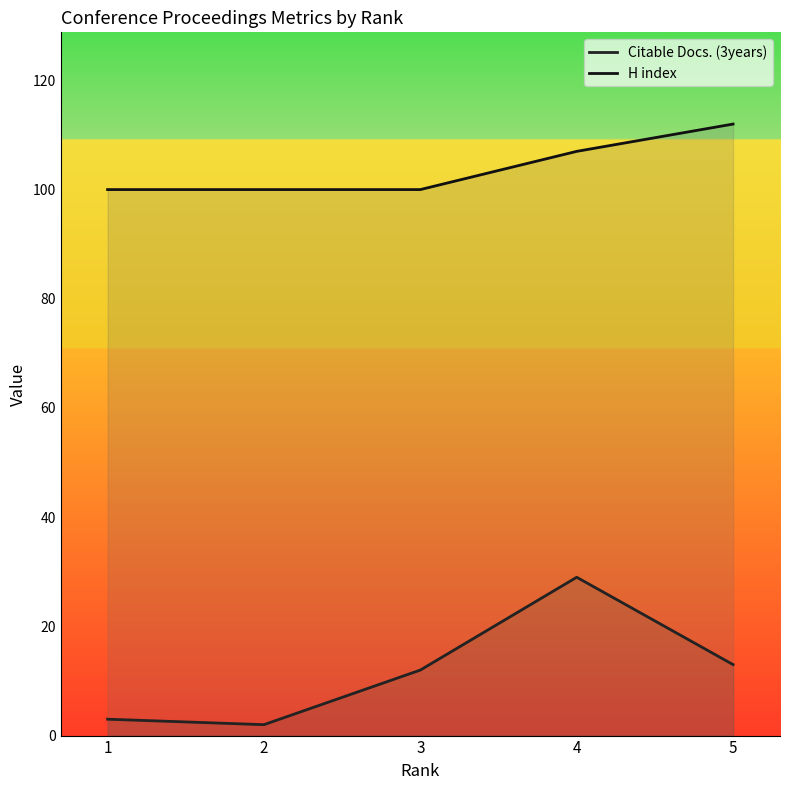

Rank the categories by Citable Docs. (3years) value from lowest to highest.

2, 1, 3, 5, 4